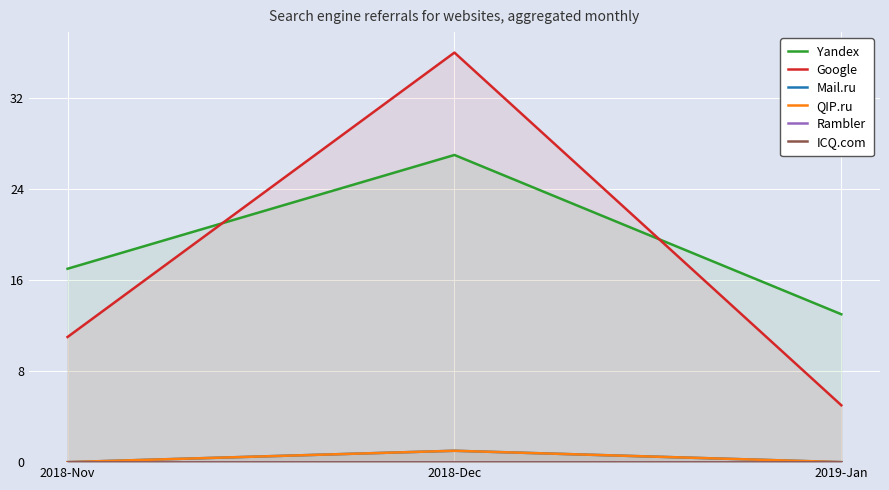

Between 2018-Dec and 2019-Jan, which series saw the biggest shift?

Google